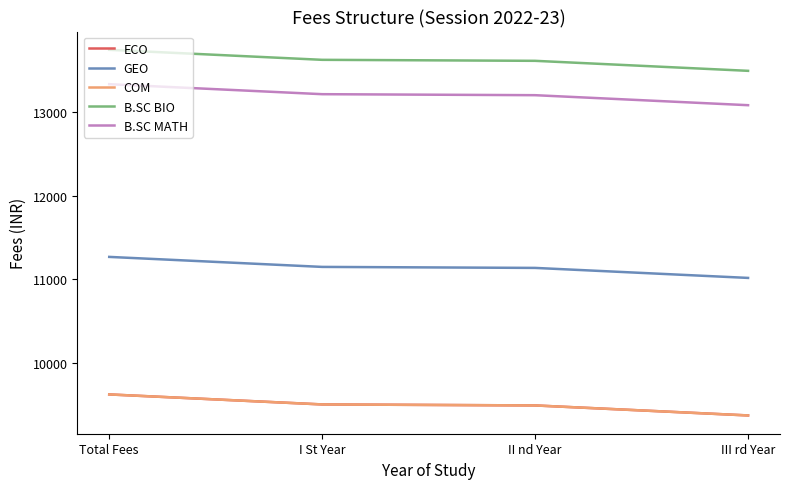

Is this an area chart (filled region under the line)?

No